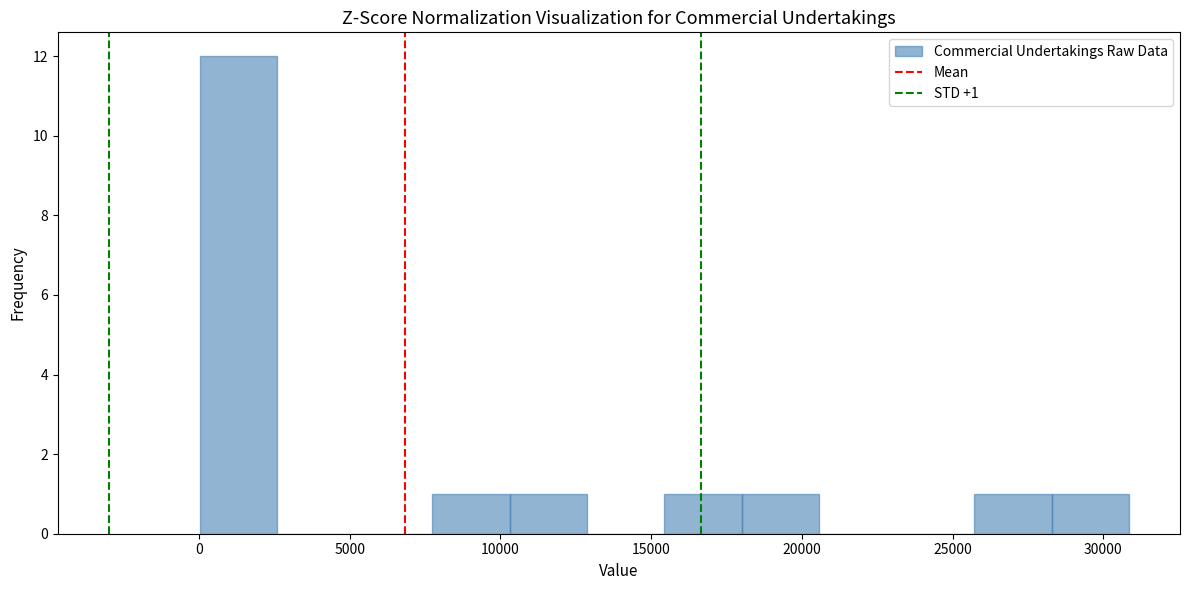

Which range on the x-axis has the tallest bar?

0 to 2500